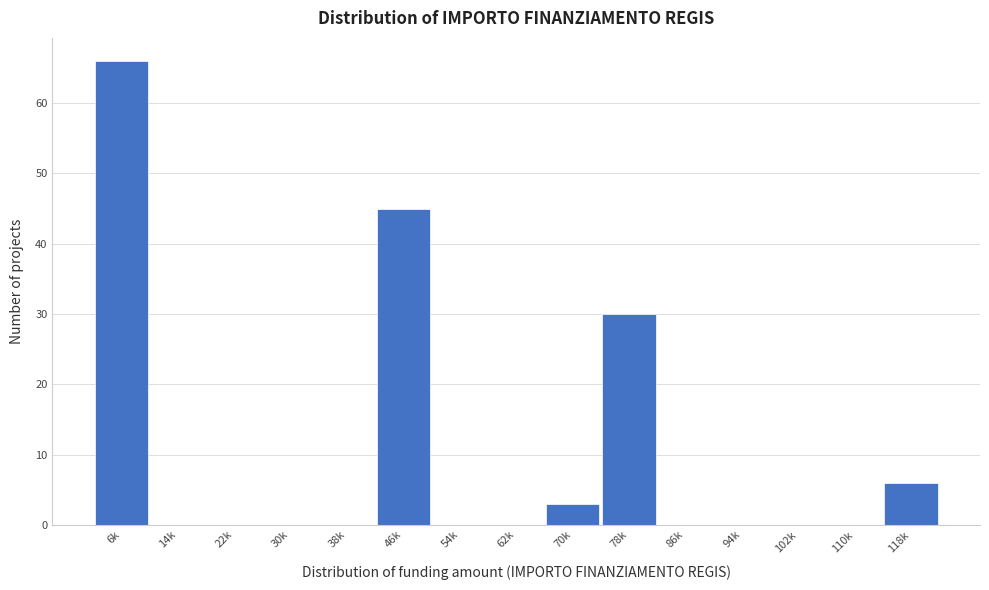

Reading left to right, what are all the values shown in this chart?

6k=66	14k=0	22k=0	30k=0	38k=0	46k=45	54k=0	62k=0	70k=3	78k=30	86k=0	94k=0	102k=0	110k=0	118k=6